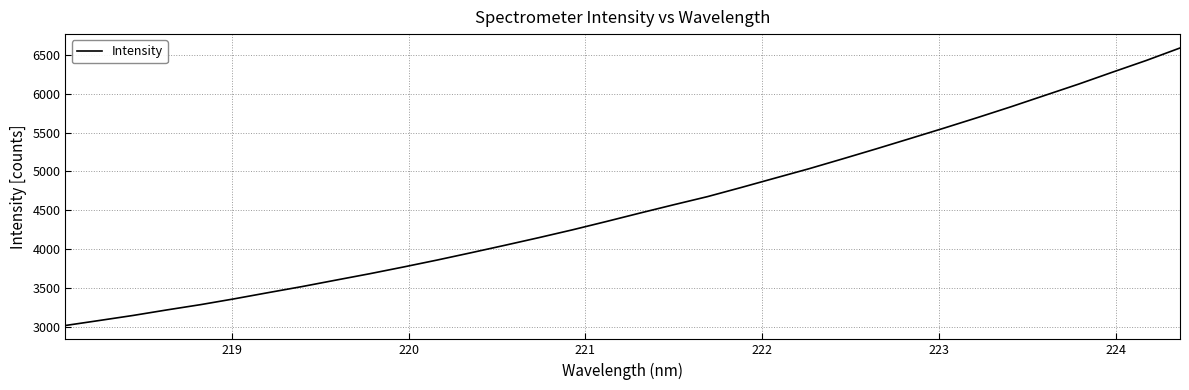

What is the difference between the maximum and minimum values?

3563.7